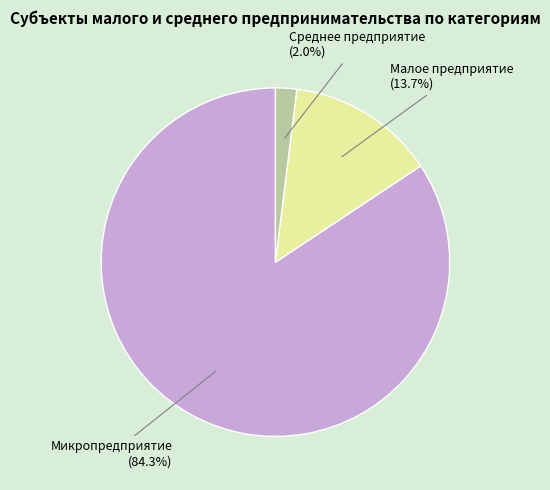

How many segments does this pie chart have?

3